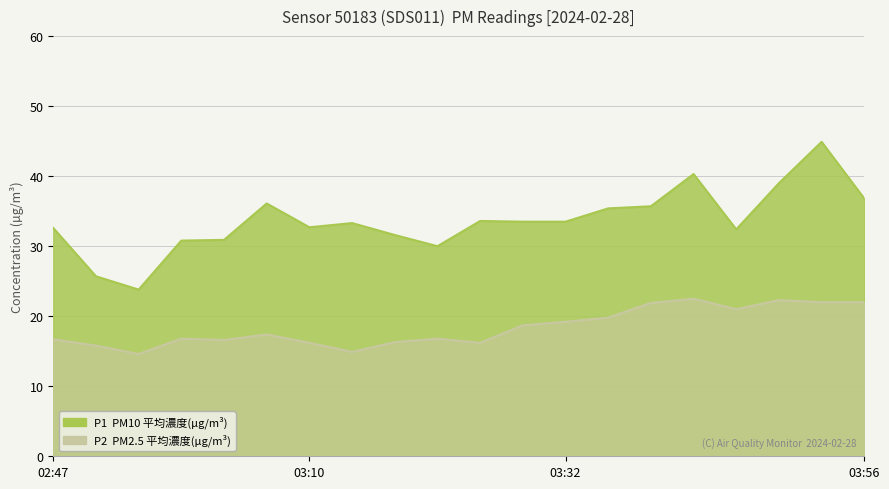

In P2, how many points are lower than both neighbors (excluding endpoints)?

5